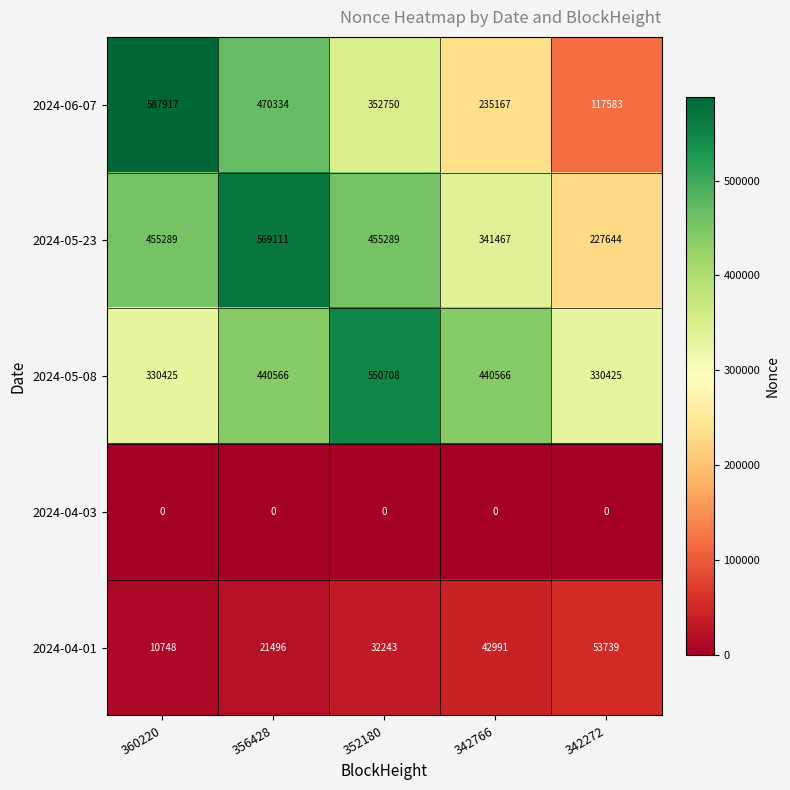

Which category has the lowest value in the 2024-05-23 series?

342272